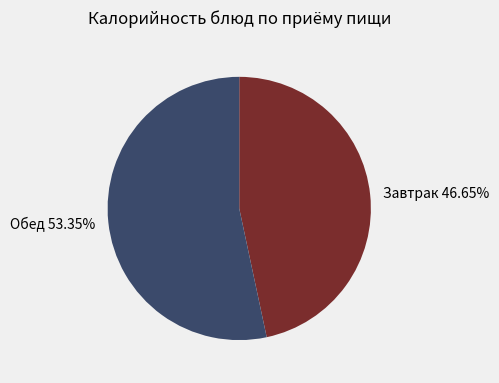

Approximately how many times larger is the value at Обед 53.35% compared to Завтрак 46.65%?

1.1